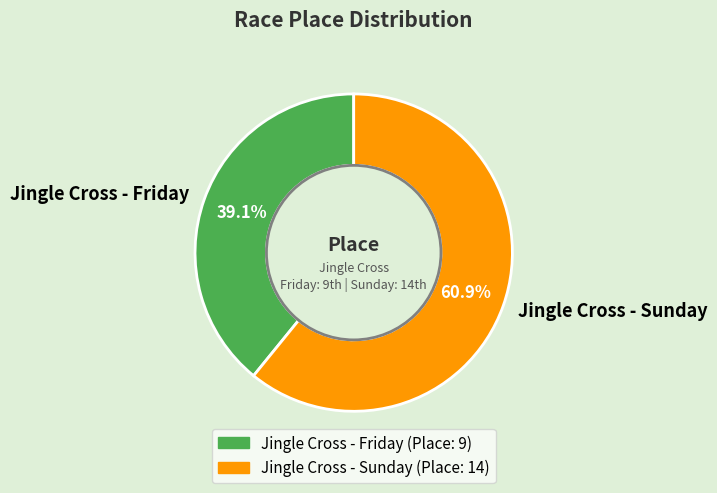

Approximately how many times larger is the value at Jingle Cross - Sunday compared to Jingle Cross - Friday?

1.6